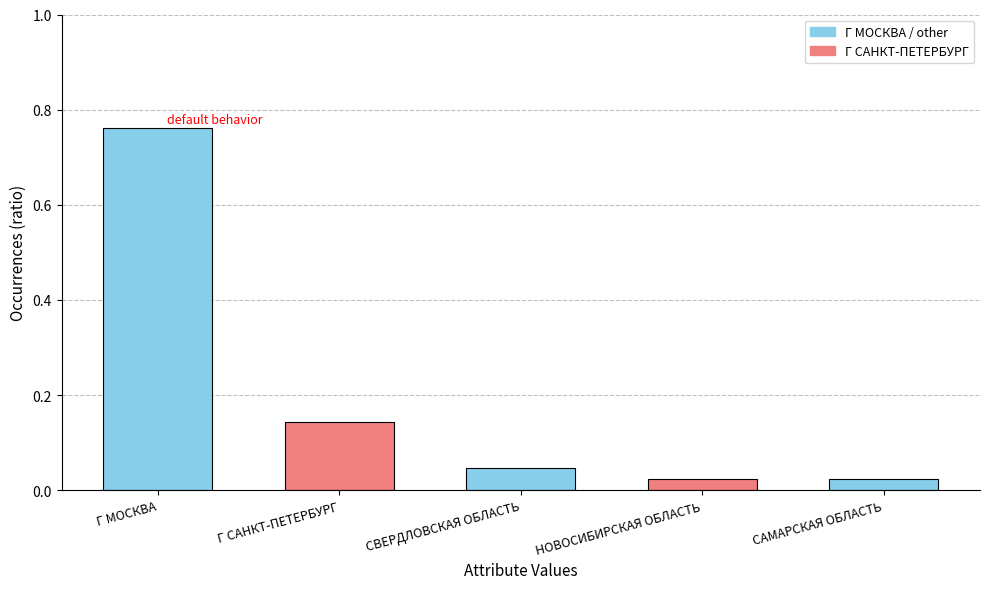

Which category has the highest value across all series?

Г МОСКВА